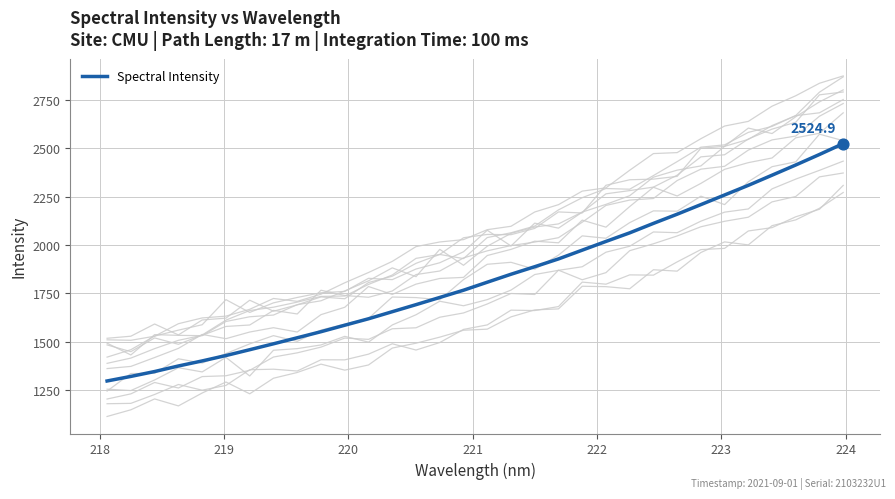

What is the minimum value for Spectral Intensity?

1296.4